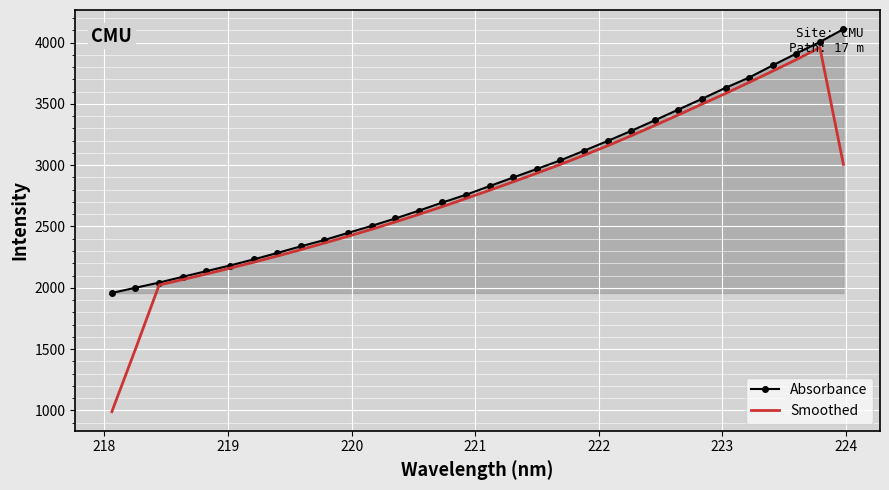

Which series has the widest spread of values?

Smoothed